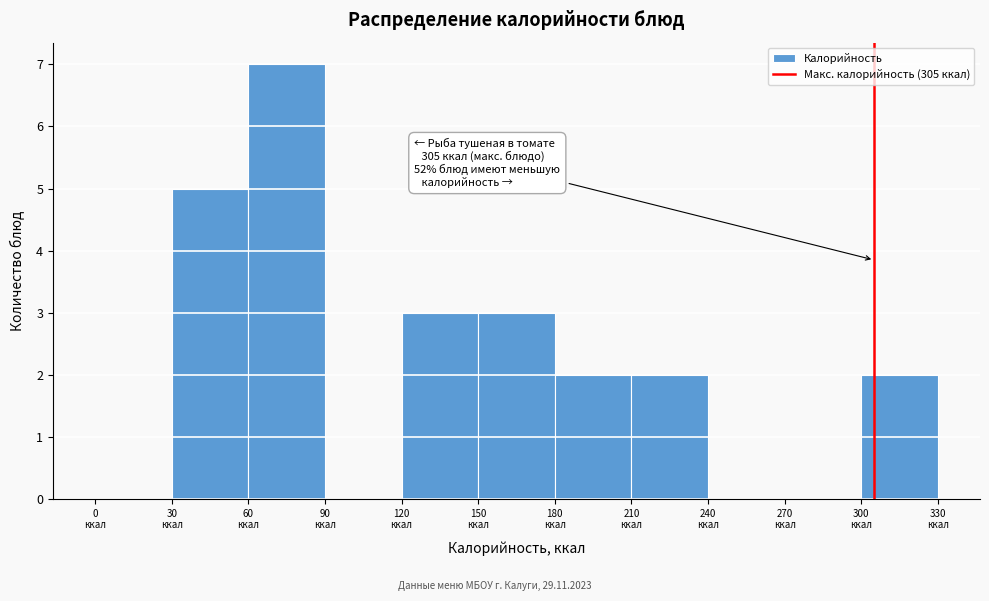

Which range on the x-axis has the tallest bar?

60 to 90